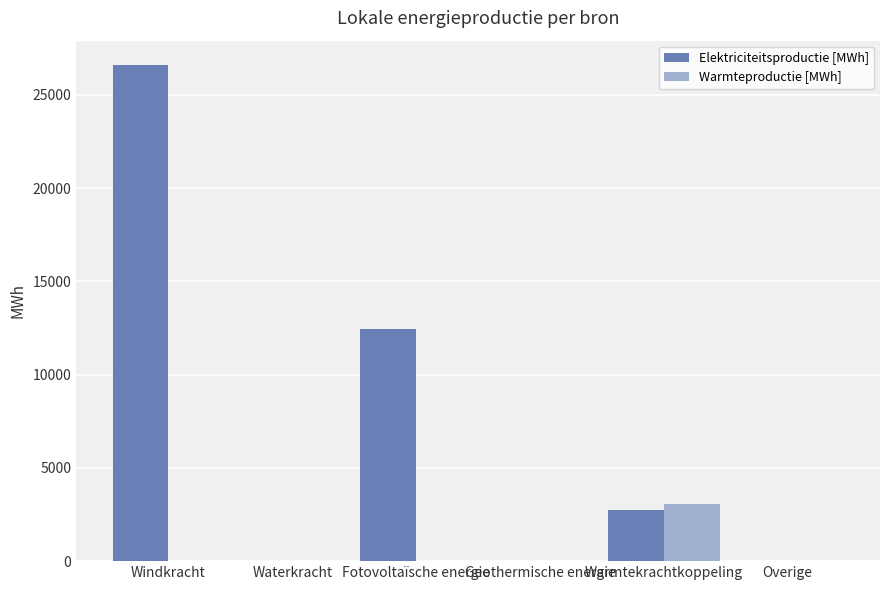

What is the sum of all Warmteproductie [MWh] values?

3075.5